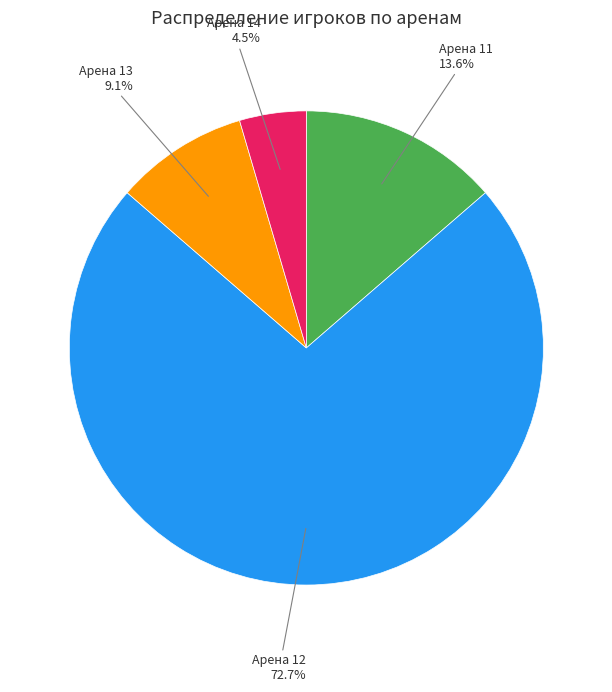

Does any single category account for the majority?

Yes